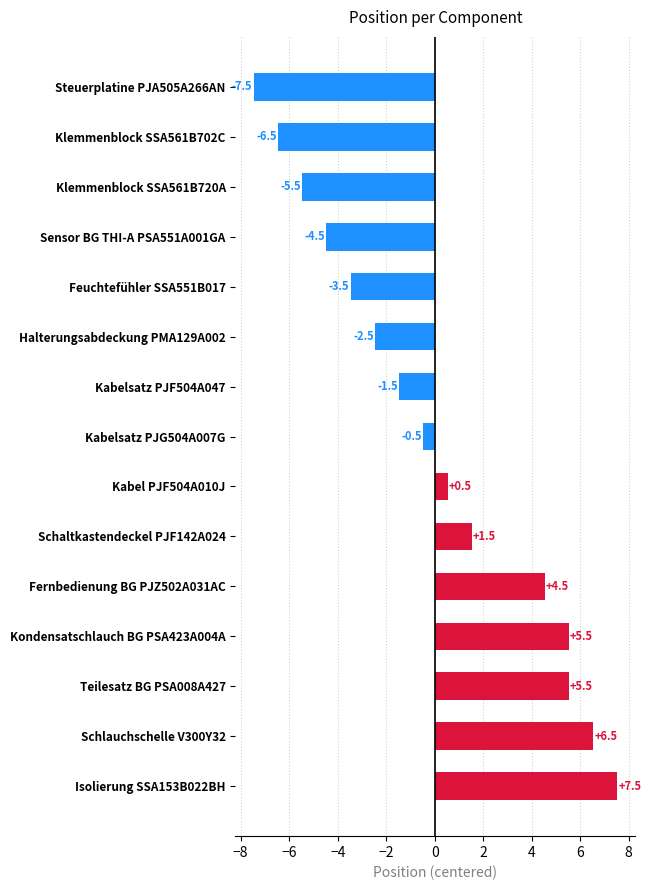

Which category has the highest value across all series?

Isolierung SSA153B022BH